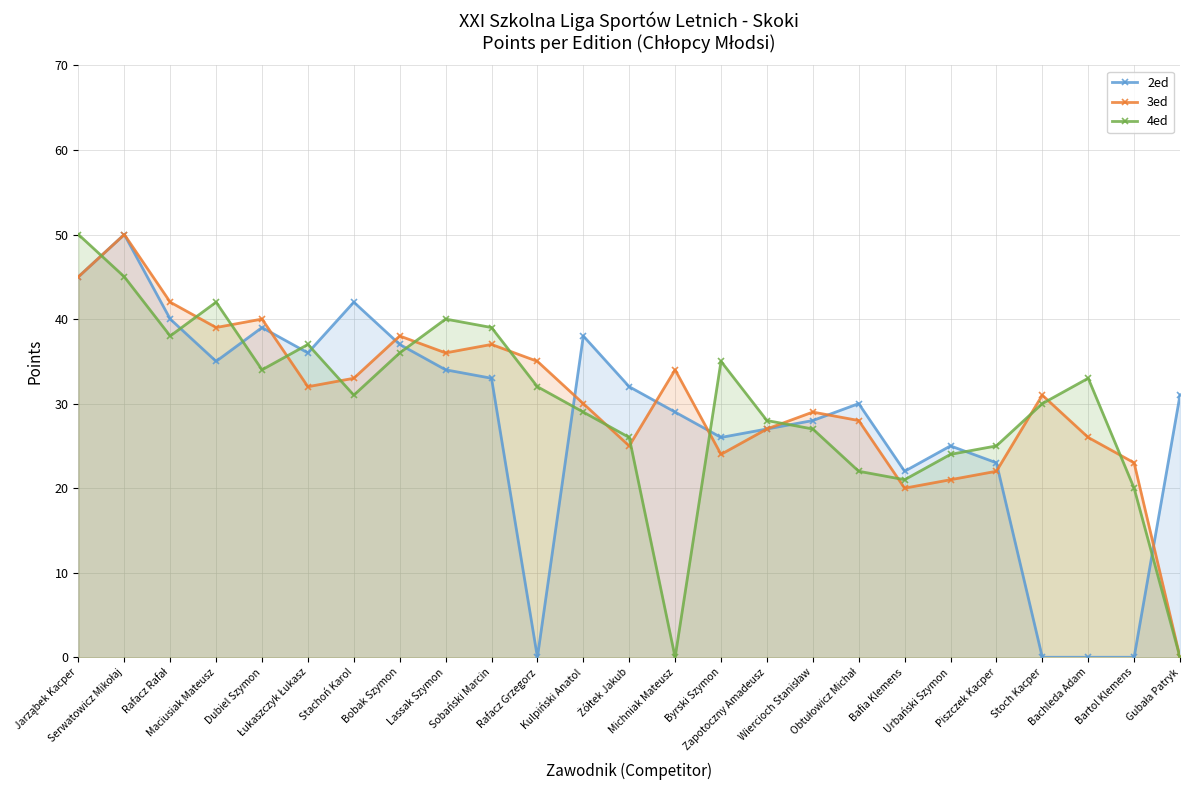

What are all the series names shown in the legend?

2ed, 3ed, 4ed